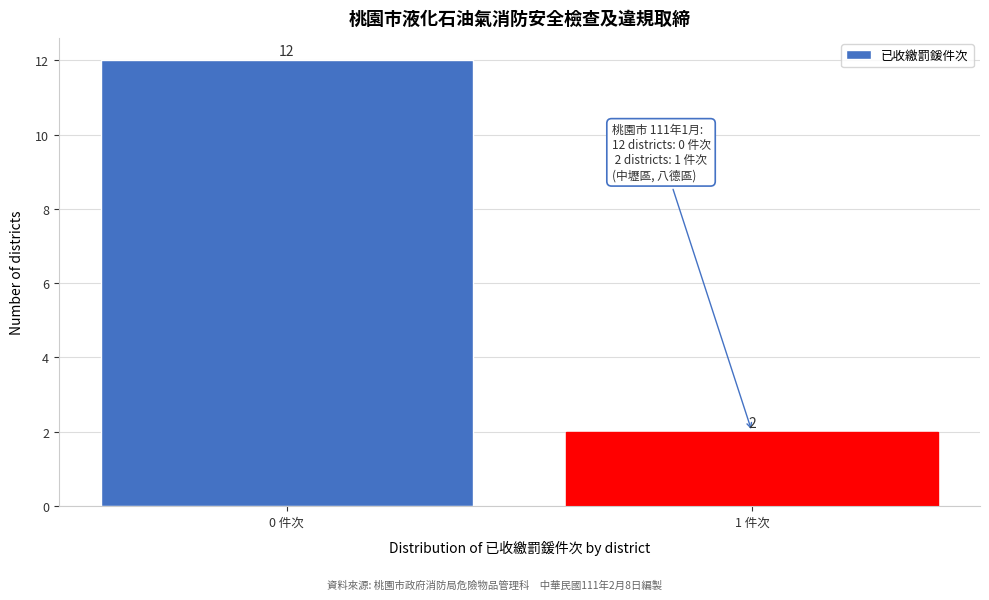

Reading left to right, list all the values displayed in this chart.

12	2